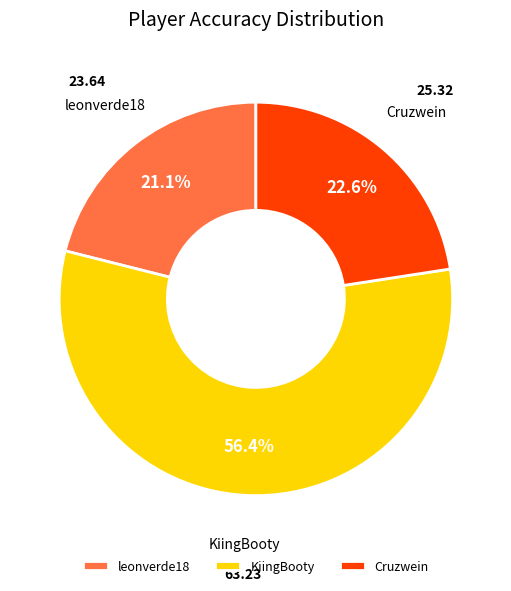

True or false: leonverde18 accounts for 21% of the total.

True